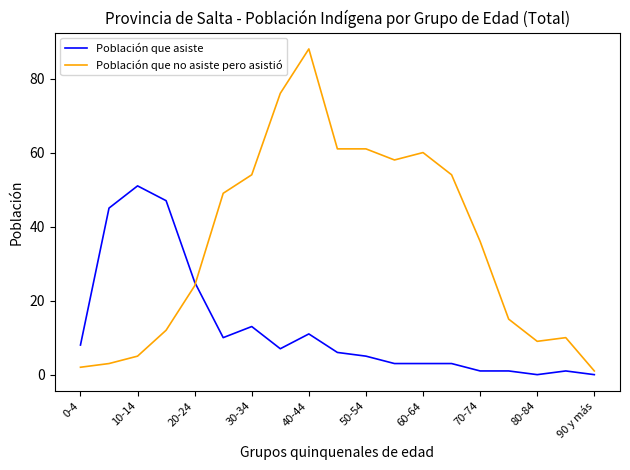

Which series has the largest total across all categories?

Población que no asiste pero asistió